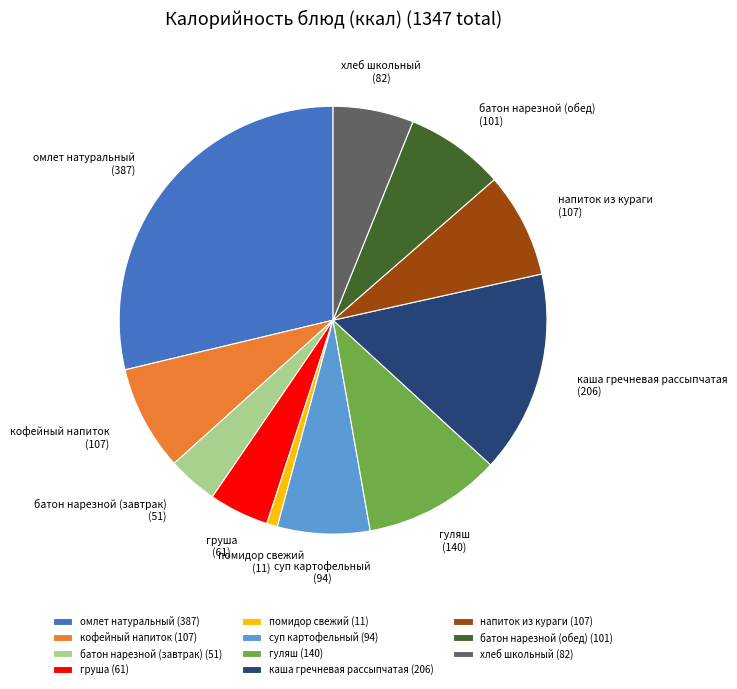

Which has a higher value, суп картофельный or помидор свежий?

суп картофельный